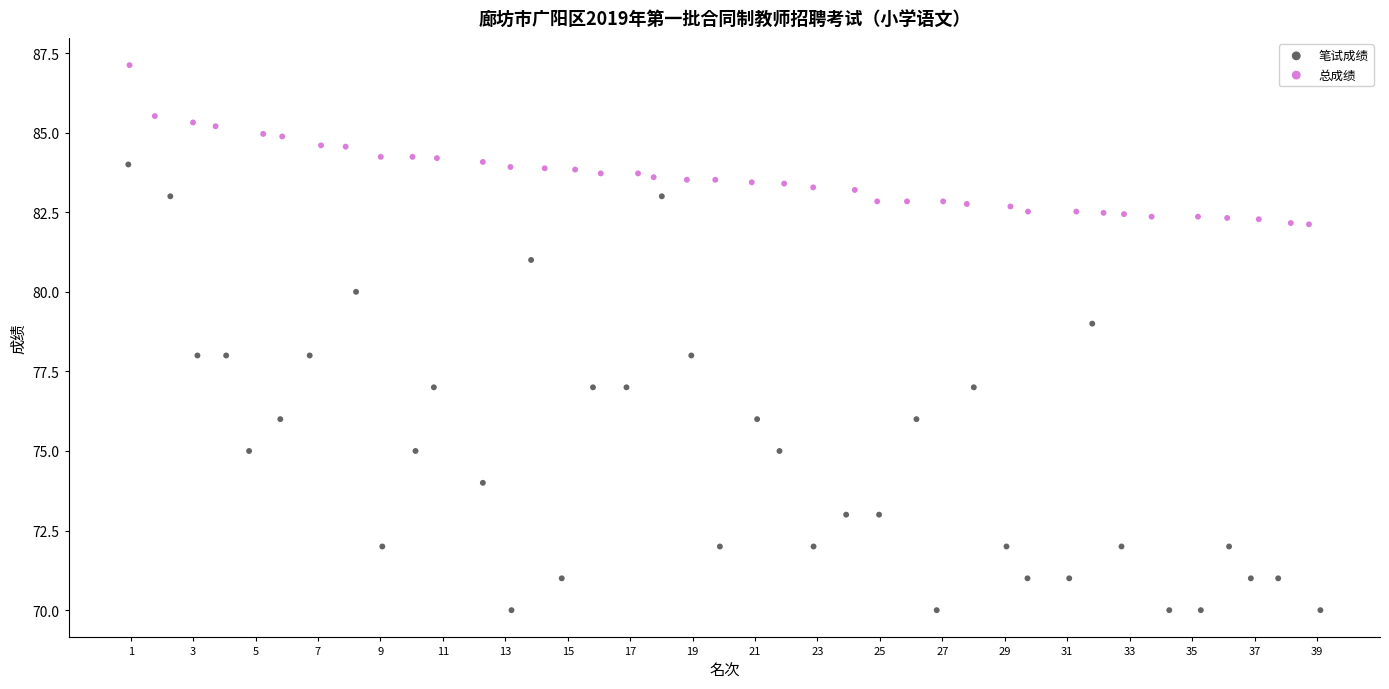

Which series reaches the maximum Y coordinate?

总成绩